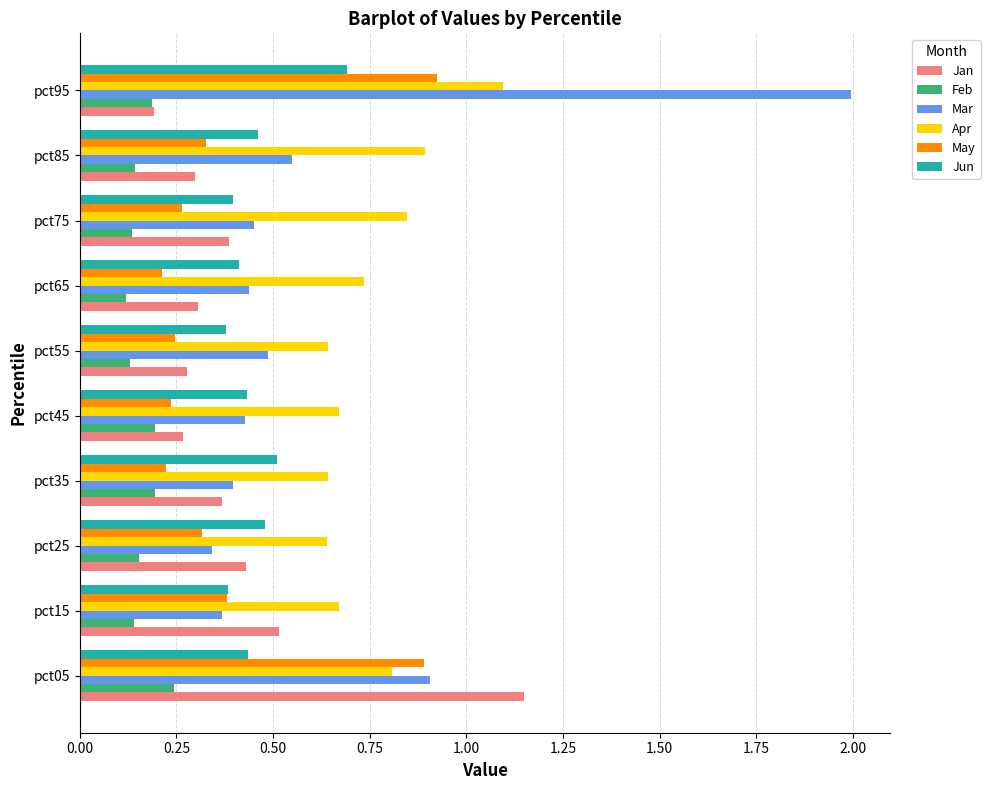

True or false: May has a value of 0.2 at pct45.

True